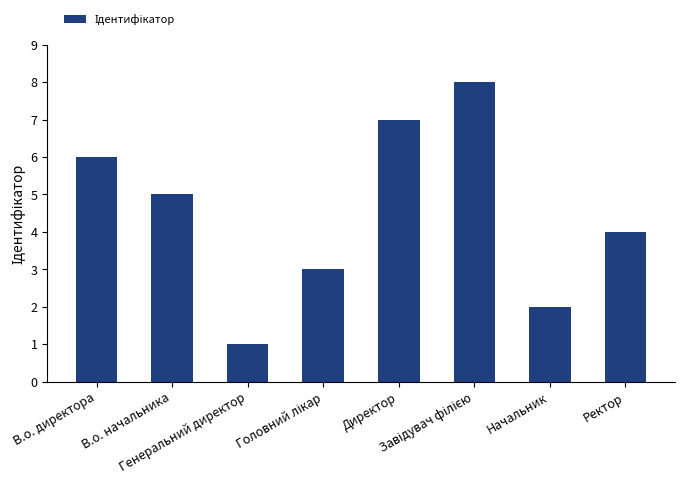

Between Ректор and Начальник, which is larger?

Ректор